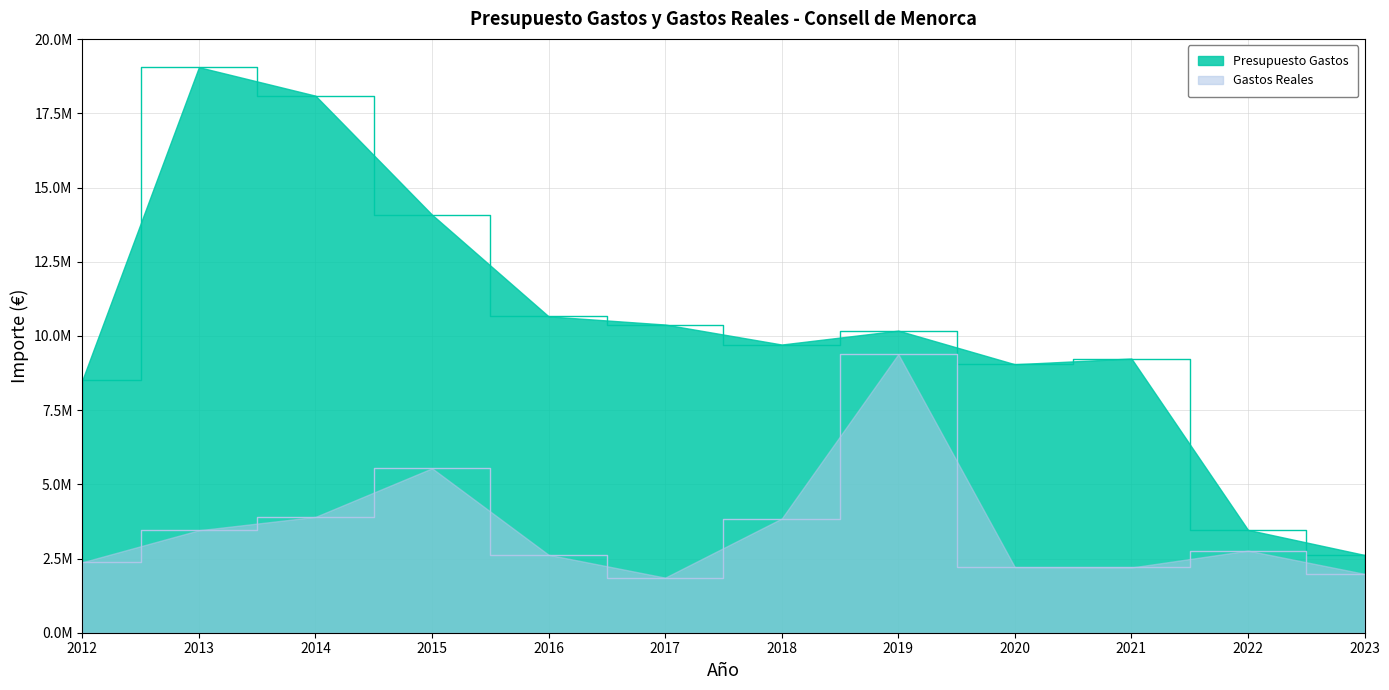

What is the approximate value of Gastos Reales at 2022?

2766545.8